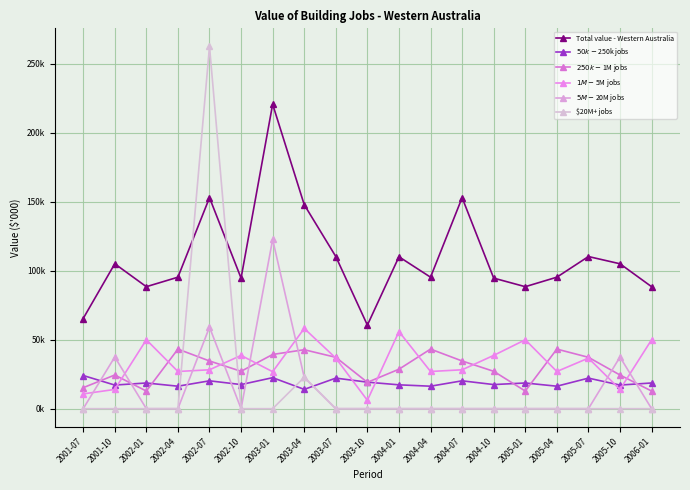

True or false: Total value - Western Australia has more than 0 interior local peaks.

True